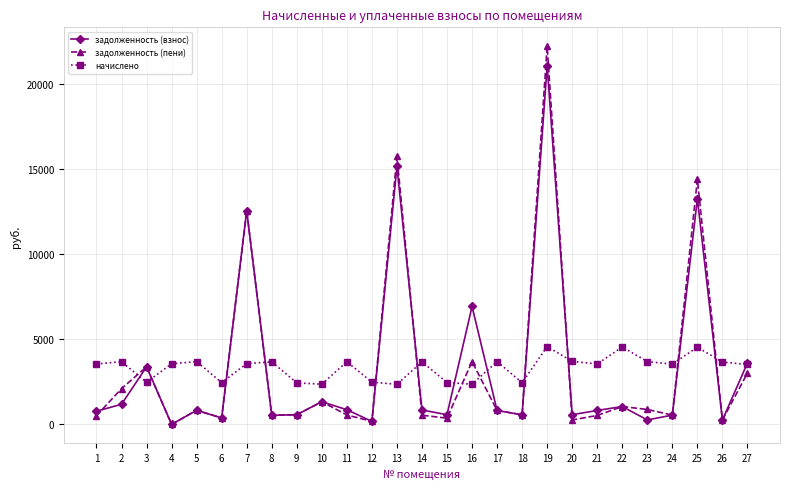

List the series in order of their peak value, lowest first.

начислено, задолженность (взнос), задолженность (пени)